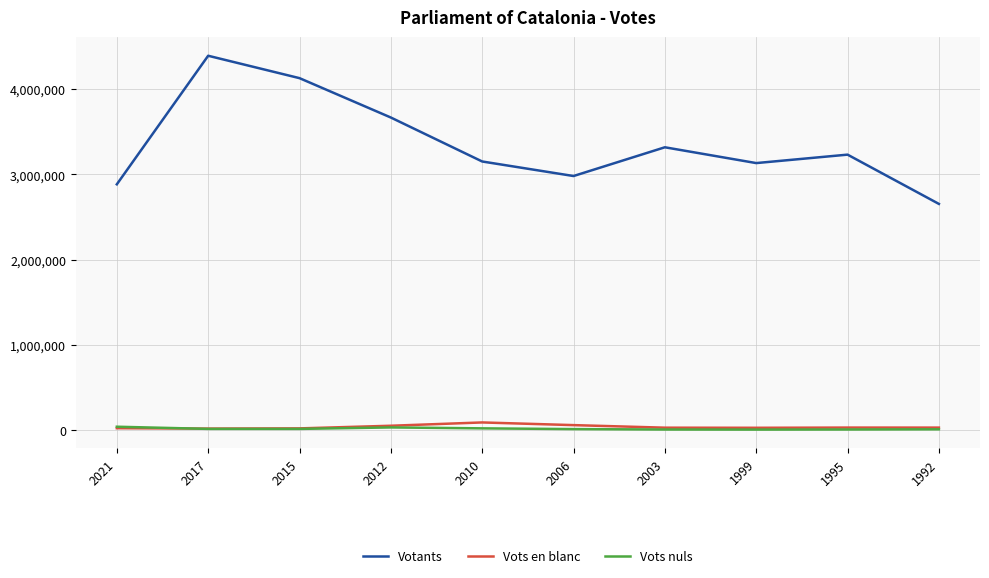

Which series has the largest range (max minus min)?

Votants